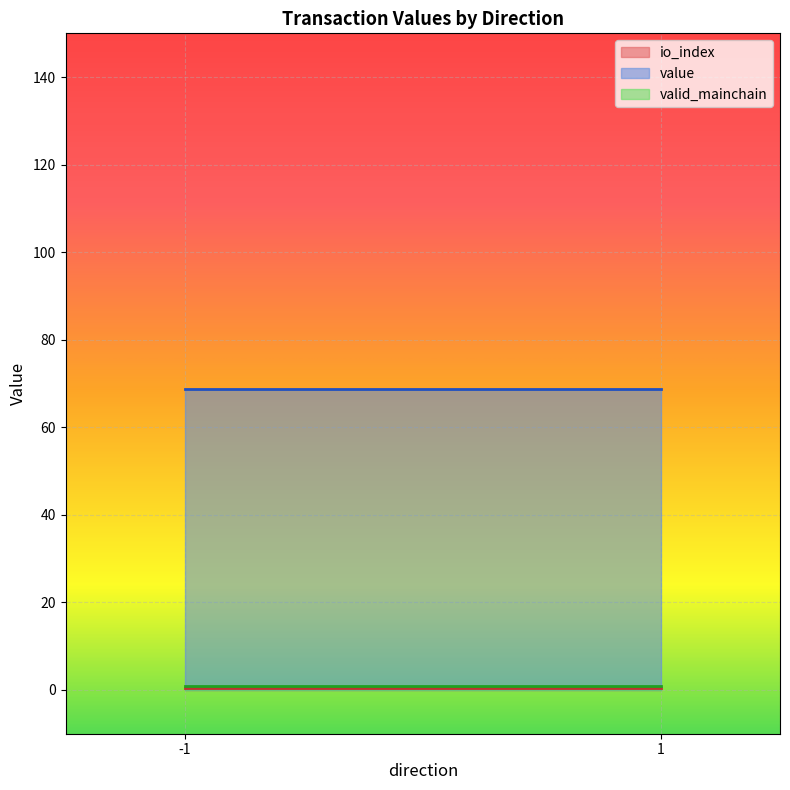

What is the highest value of the valid_mainchain series?

1.0